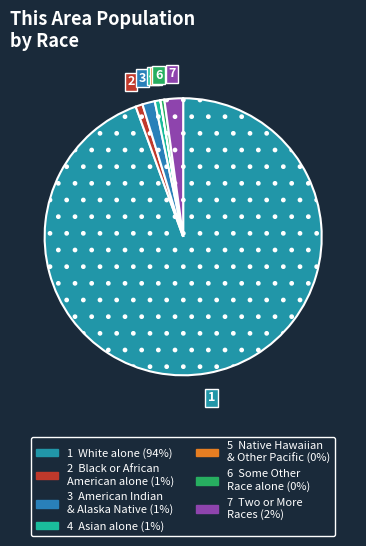

How many slices are in this pie chart?

7